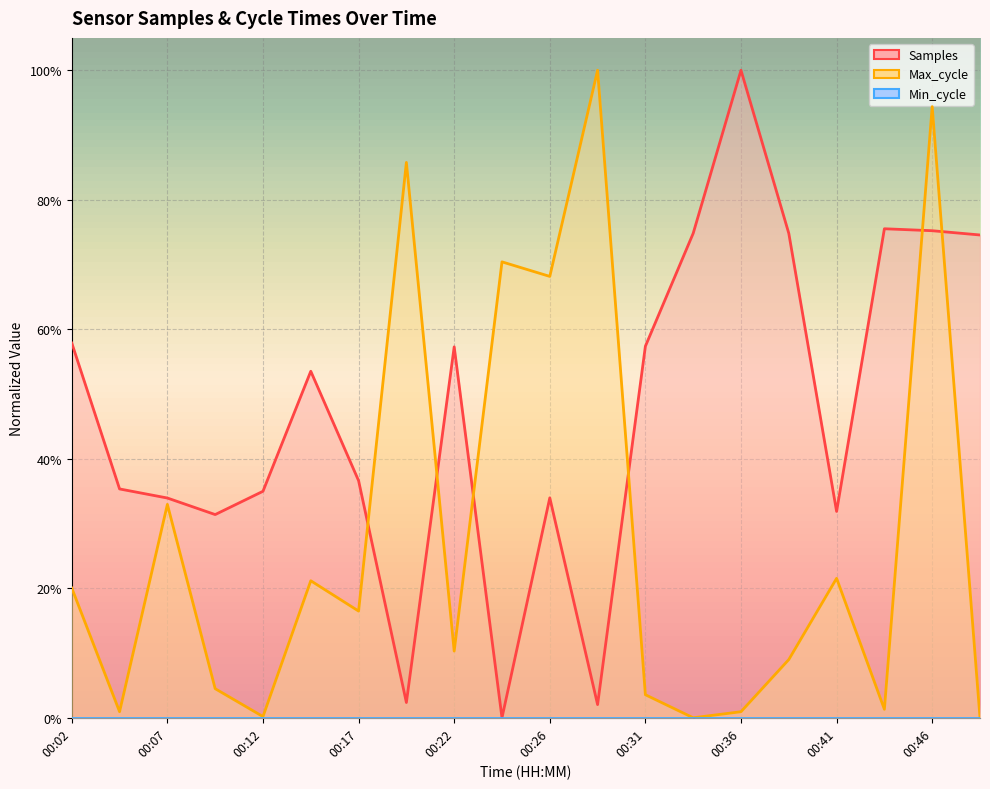

Is the value of Samples at 00:09 greater than the value of Max_cycle at 00:31?

Yes